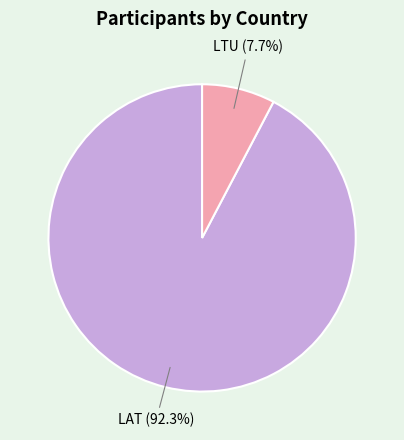

Between LTU and LAT, which is larger?

LAT